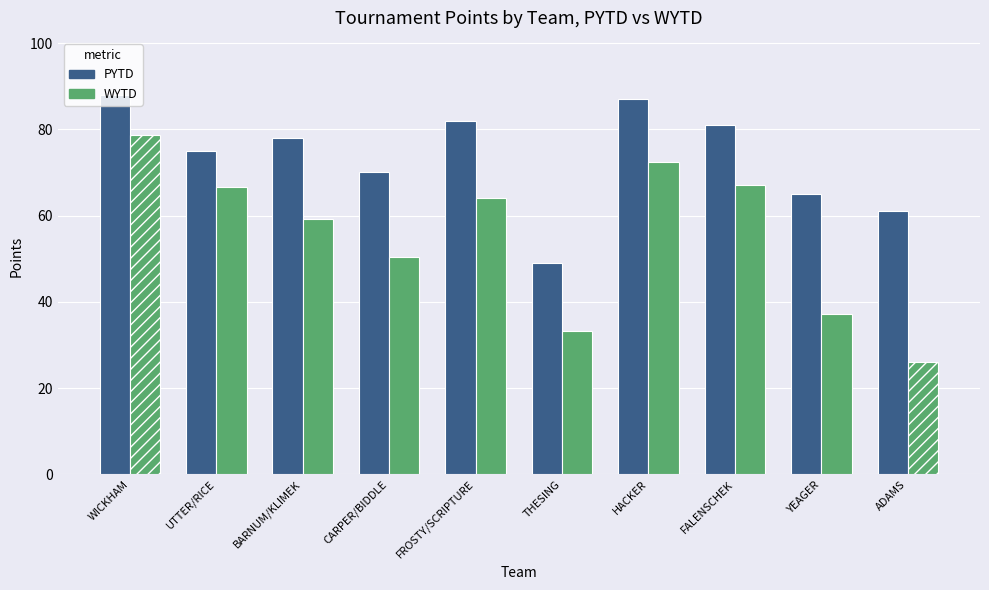

What is the greatest value displayed?

88